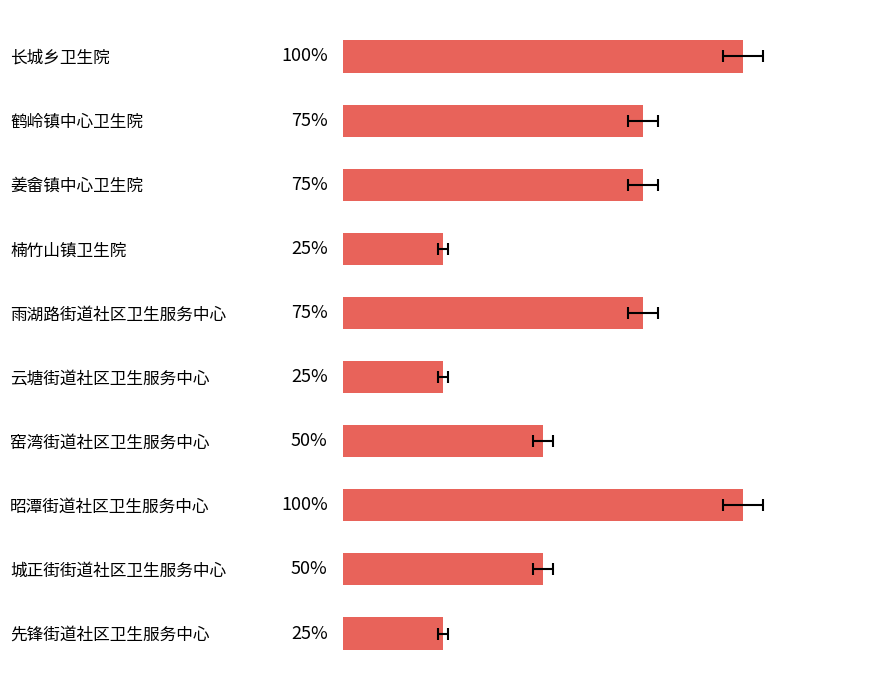

Is it true that the value at 城正街街道社区卫生服务中心 is 3?

False